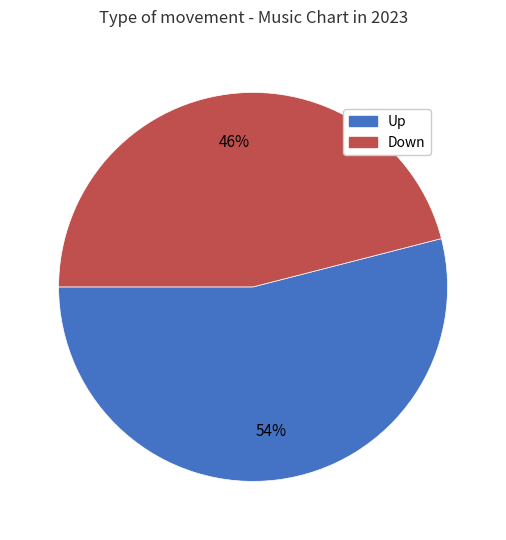

Does any single category account for the majority?

Yes